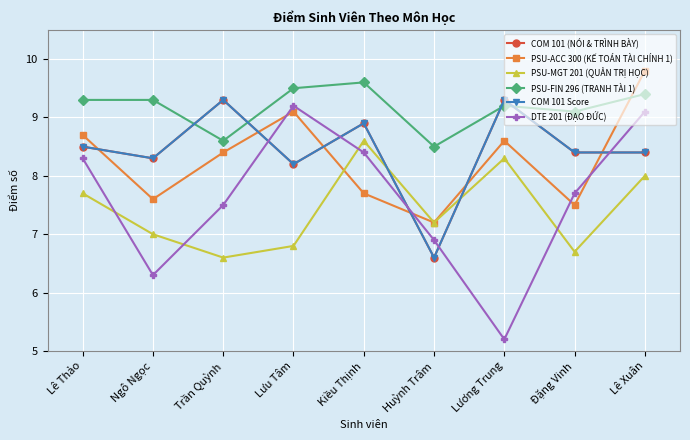

Does the chart have visible grid lines?

Yes